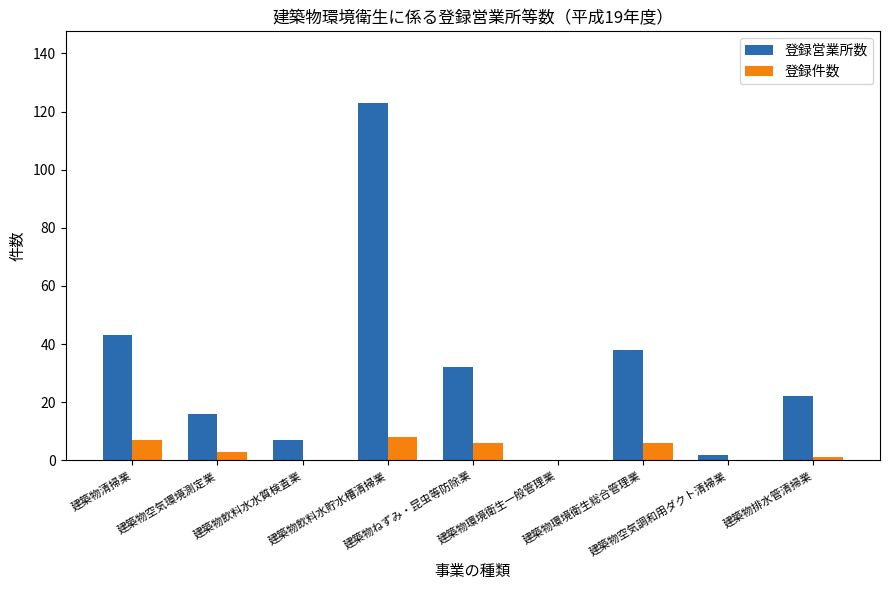

What is the sum of all 登録営業所数 values?

283